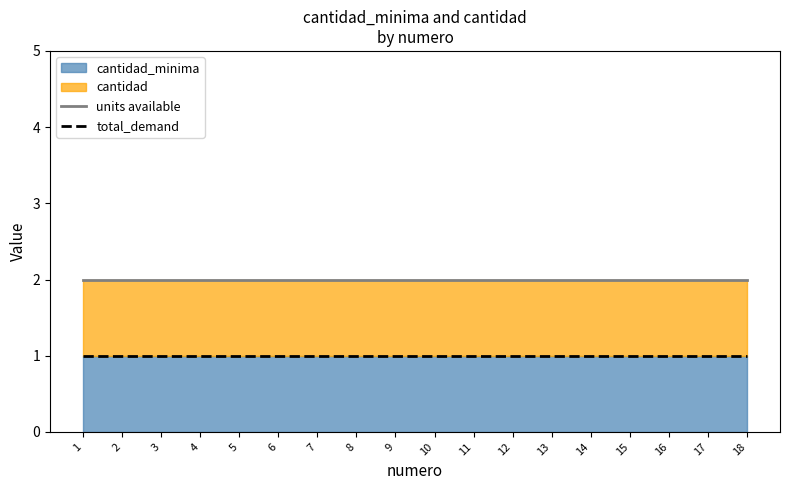

What is the sum of all total_demand values?

18